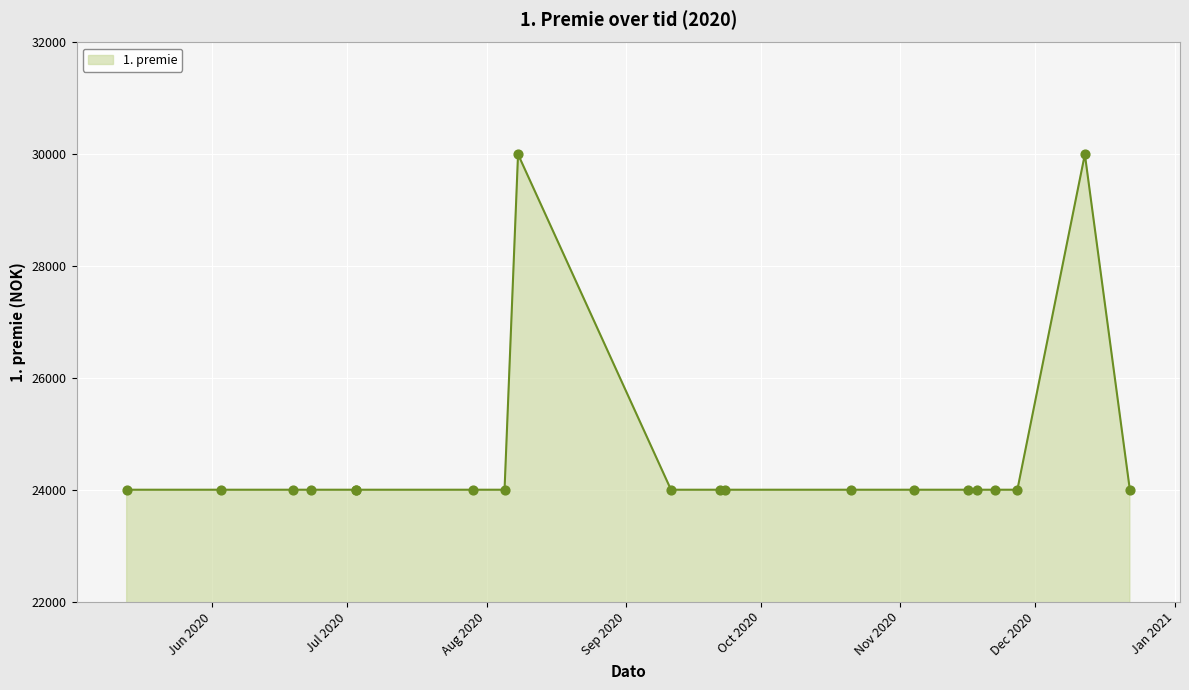

Between 2020-11-27 and 2020-06-23, which is larger?

2020-11-27